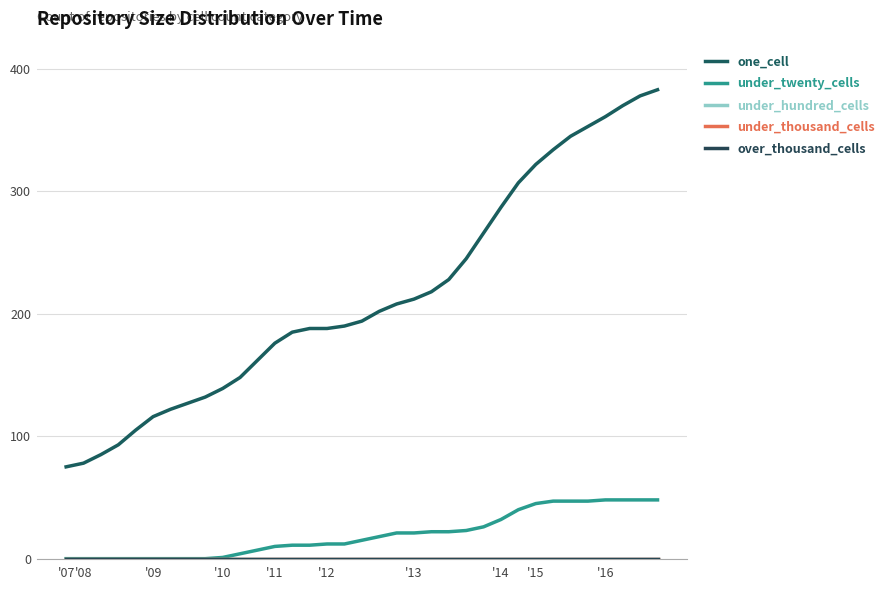

What is the difference between the second highest and minimum values in the under_twenty_cells series?

48